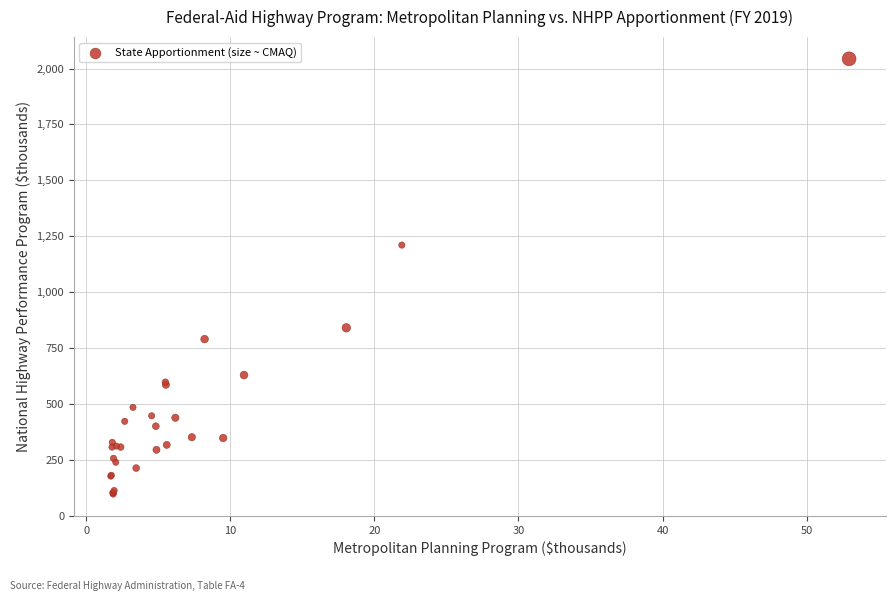

What Y value in the scatter plot is closest to 1069?

1210.1